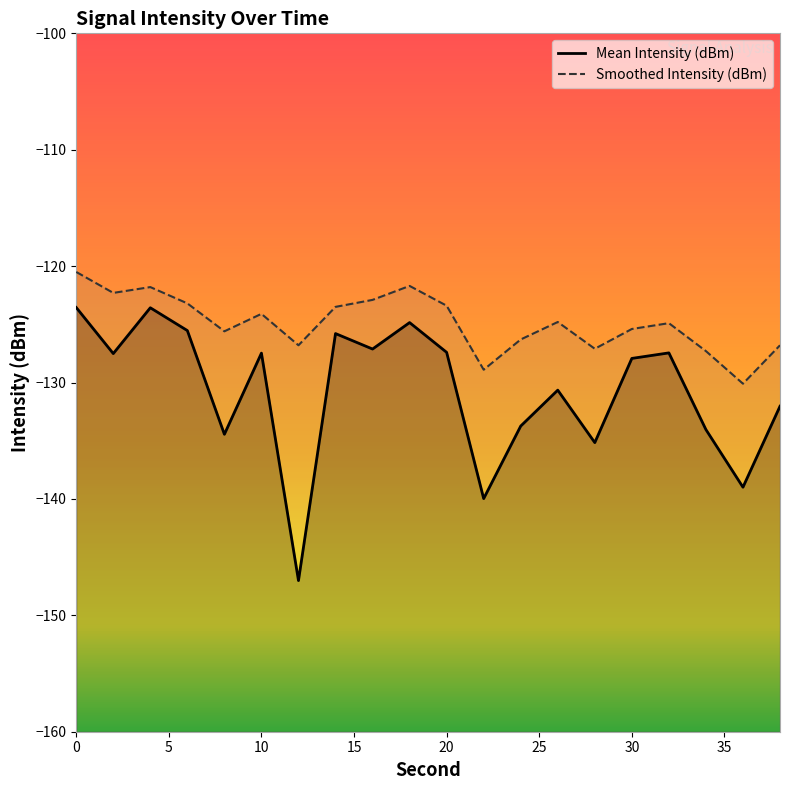

True or false: Mean Intensity (dBm) has more than 1 interior local peaks.

True